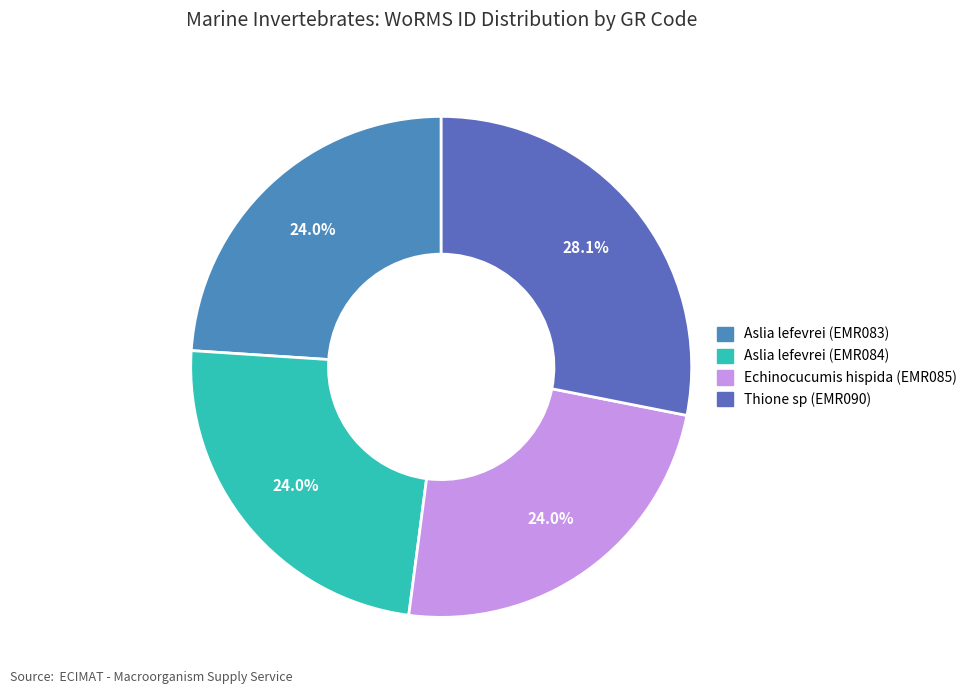

How many slices are in this pie chart?

4